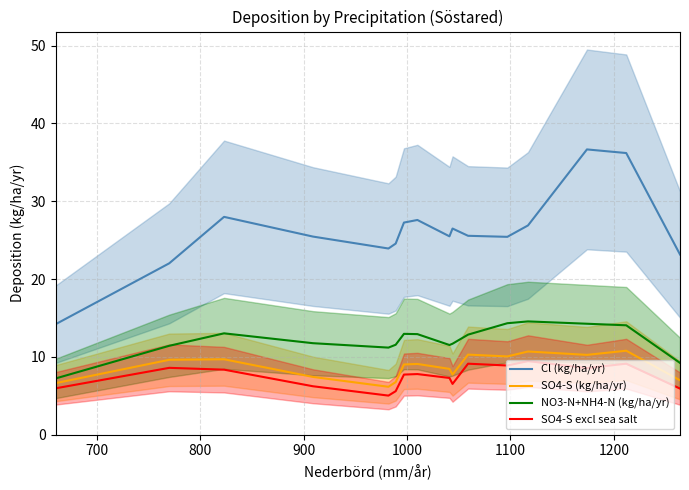

What is the highest value of the SO4-S excl sea salt series?

9.5